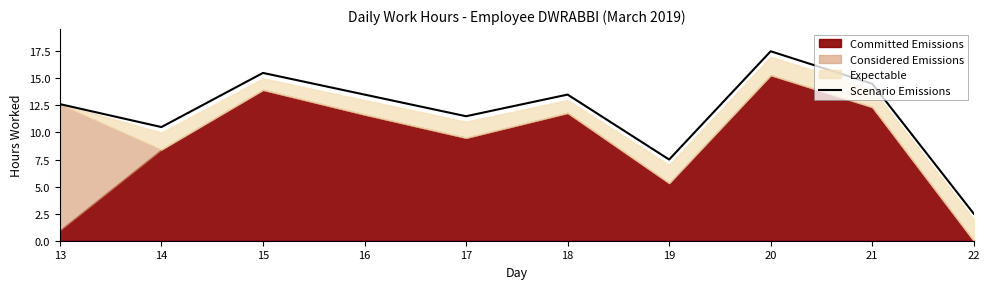

Is it true that the value at 14 is 10.5?

True